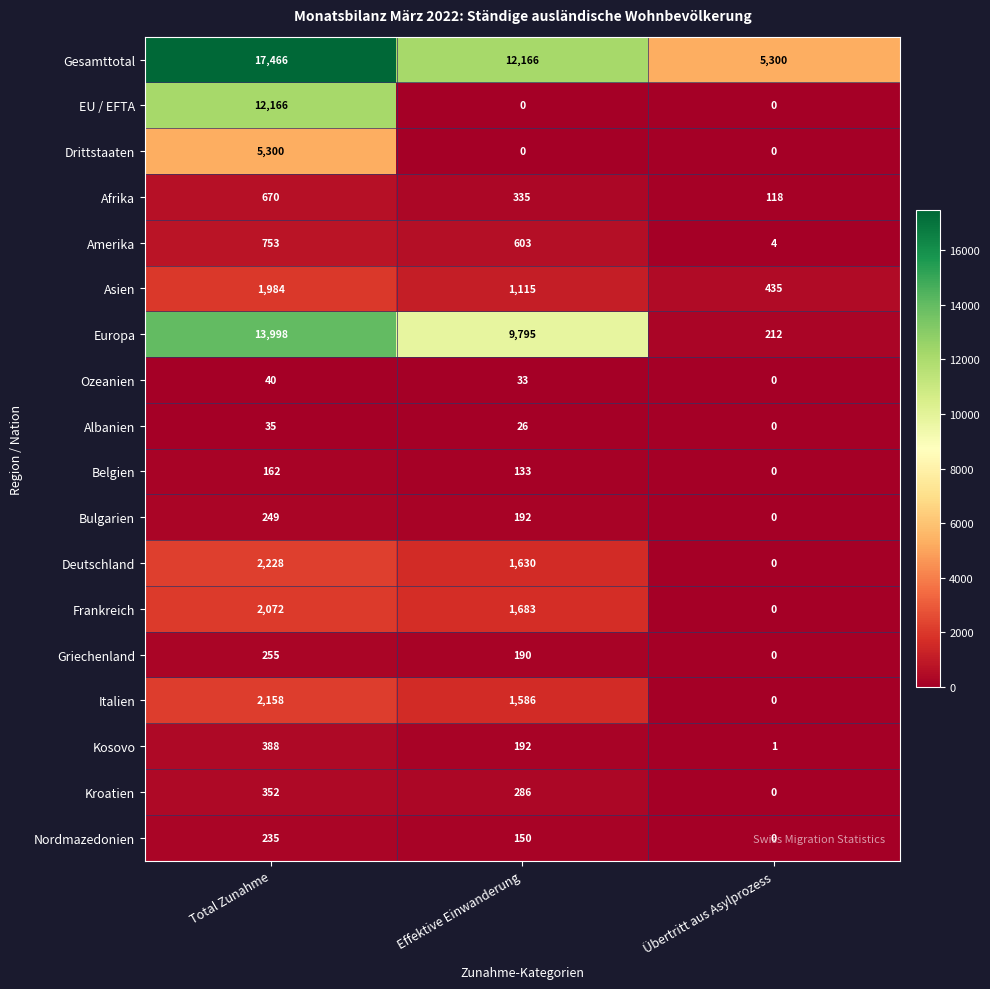

What is the sum of all Bulgarien values?

441